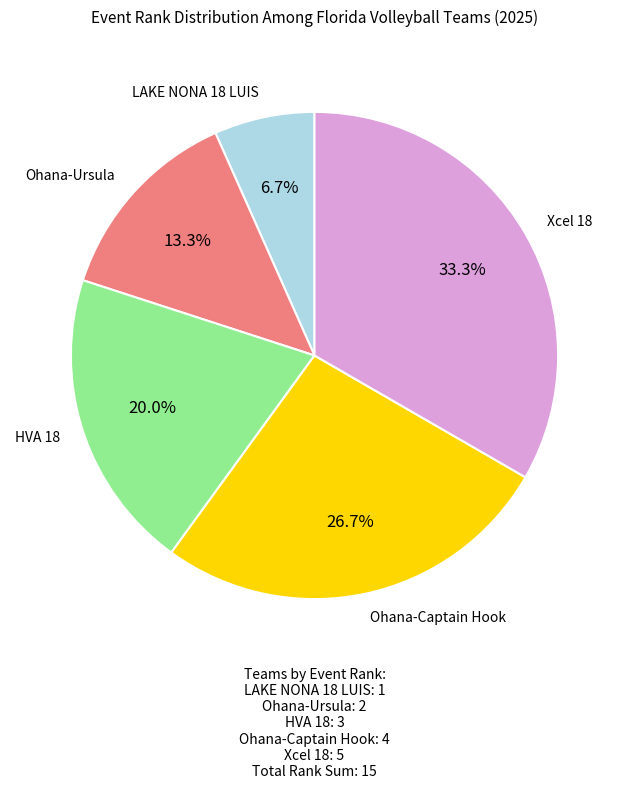

To the nearest percent, what is the difference between the largest and smallest slice percentages?

27%